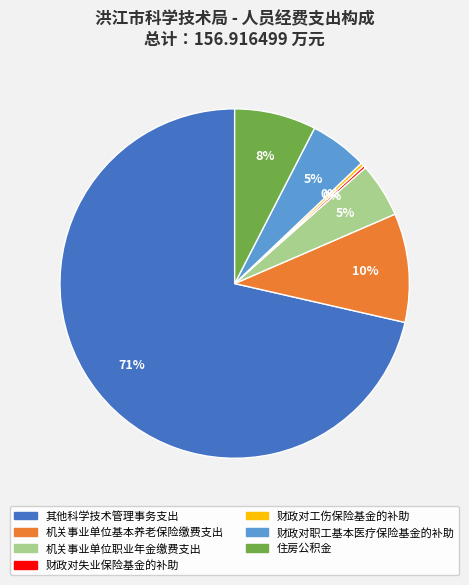

To the nearest percent, what percentage of the pie is 财政对职工基本医疗保险基金的补助?

5%